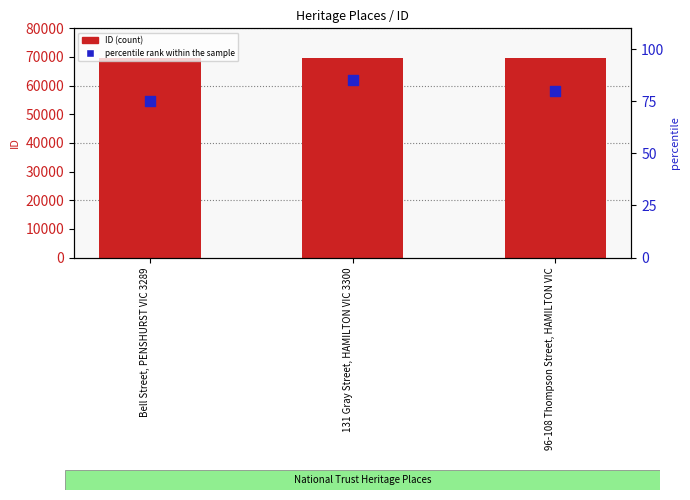

Is the value of ID at 131 Gray Street, HAMILTON VIC 3300 greater than the value of percentile rank within the sample at 96-108 Thompson Street, HAMILTON VIC?

Yes